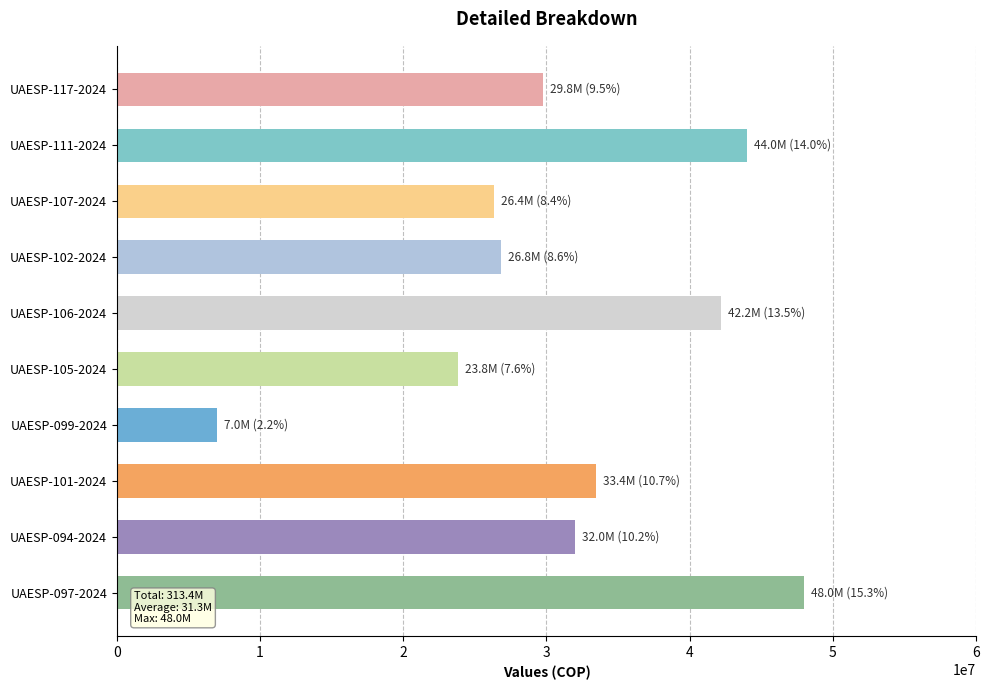

What is the sum of the values at UAESP-105-2024 and UAESP-117-2024?

53583333